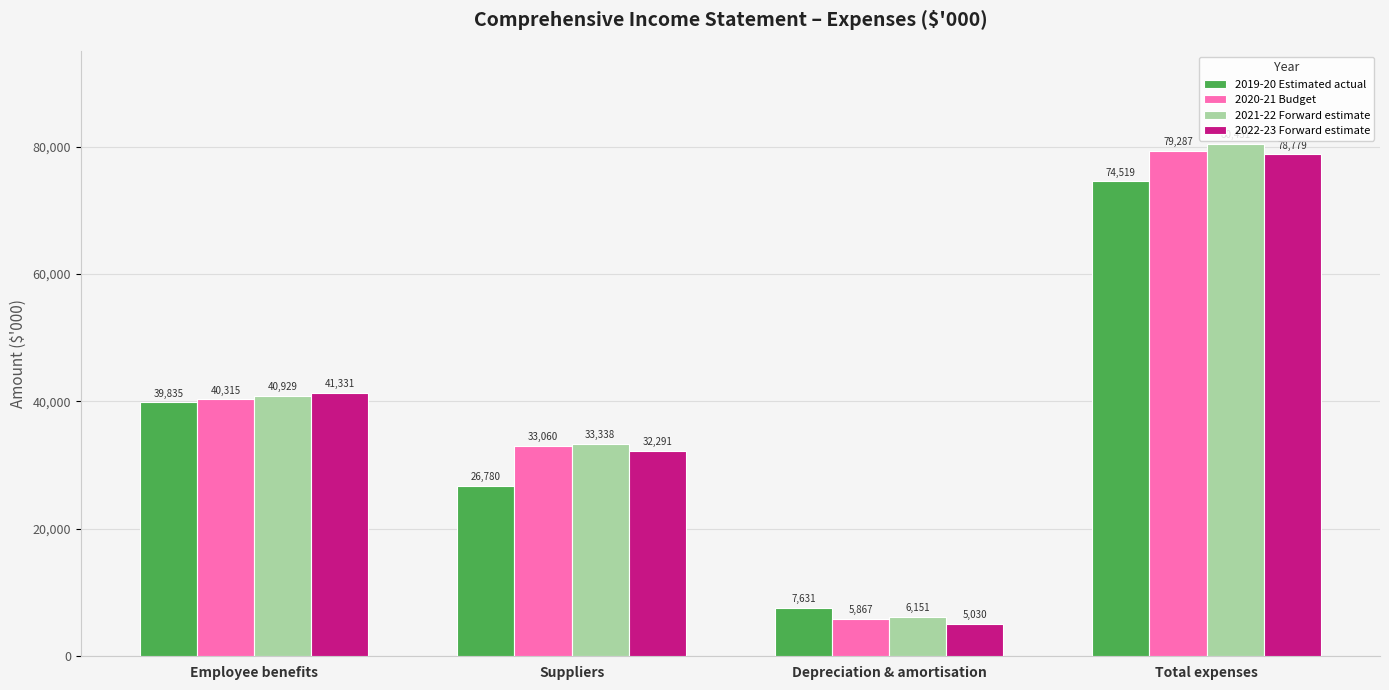

What is the greatest value displayed?

80431